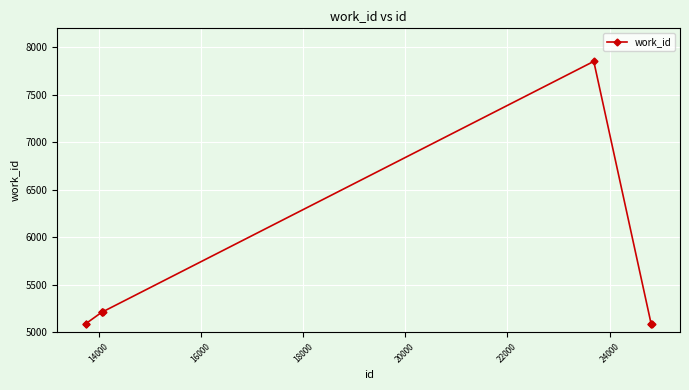

What is the difference between the maximum and minimum values?

2764